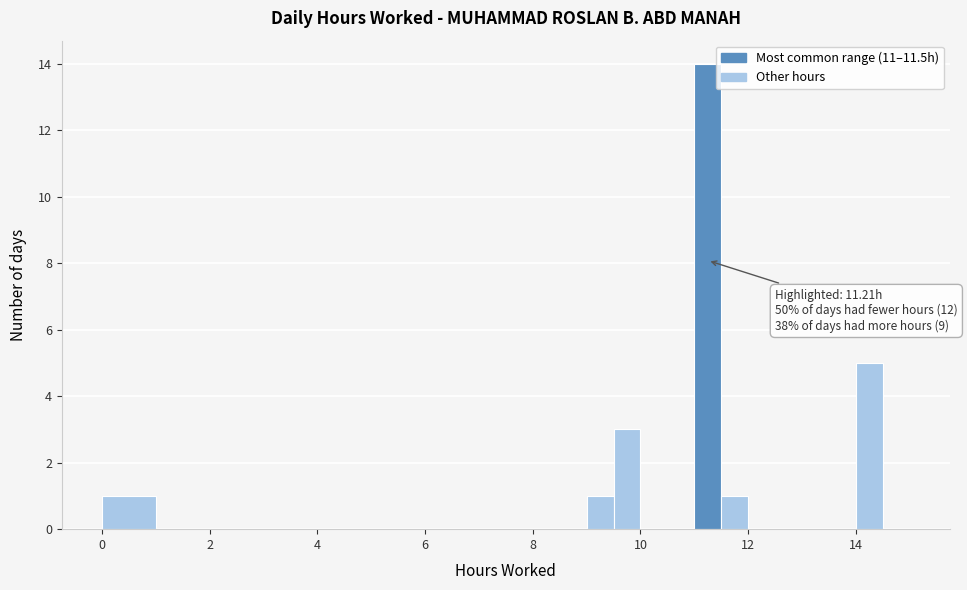

Read against the x-axis, roughly where is the centre of the tallest bar?

11.2